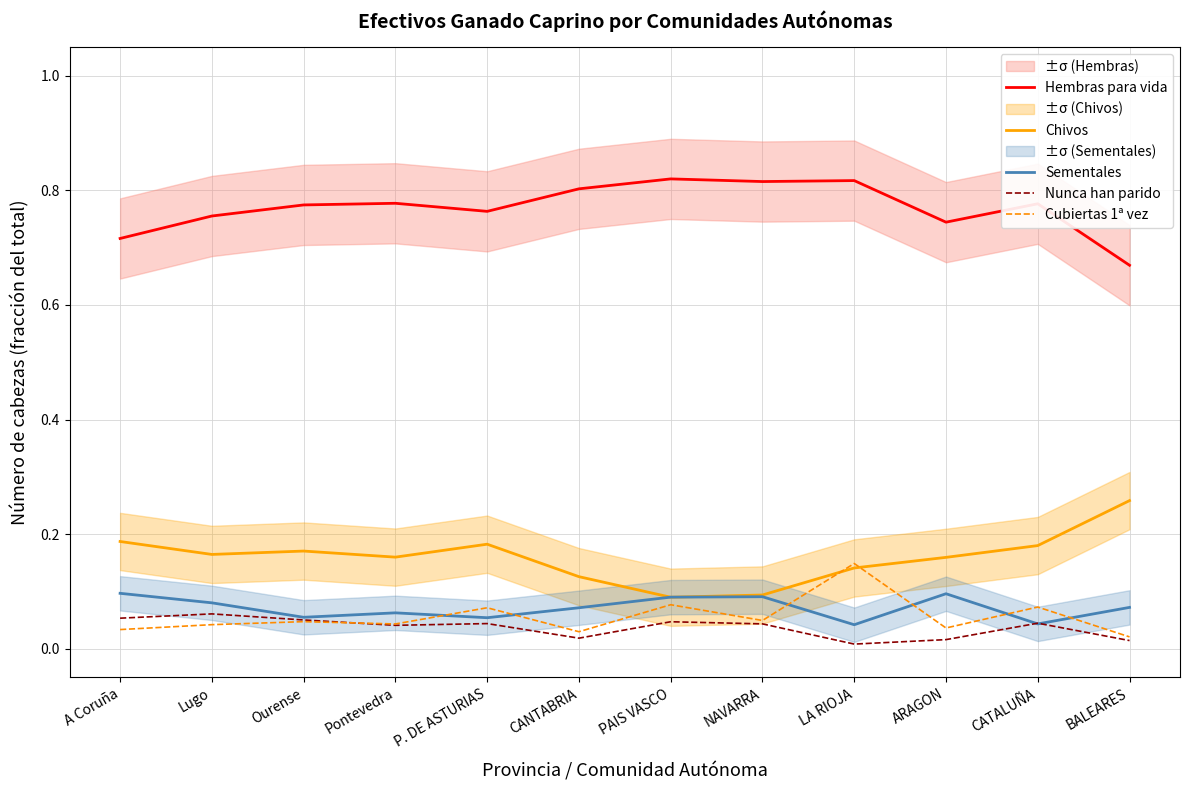

At which category does Chivos reach its first local peak?

Ourense